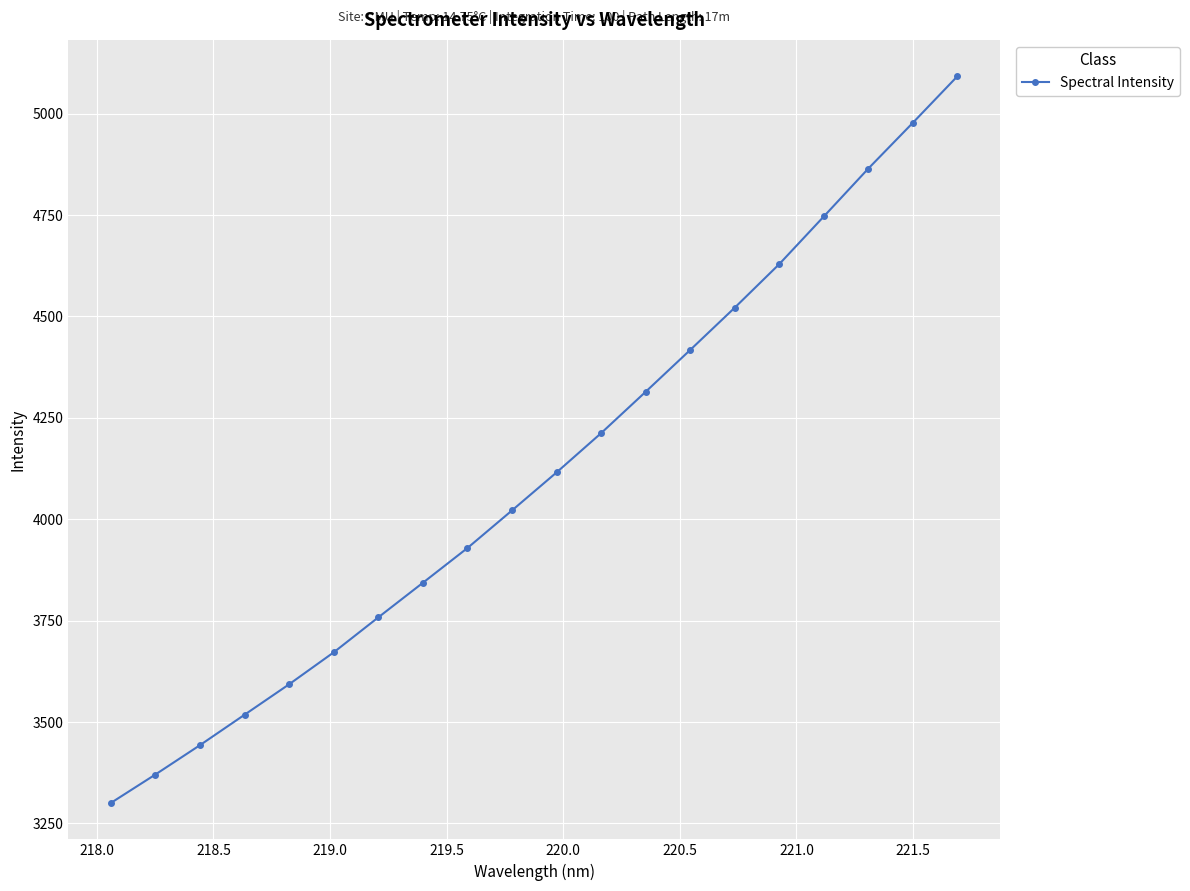

Reading left to right, transcribe all the data shown in this chart.

3300.0	3370.2	3442.6	3517.7	3592.8	3671.6	3757.8	3843.1	3928.8	4021.6	4115.4	4212.2	4314.3	4417.5	4521.8	4629.3	4746.8	4865.0	4977.9	5092.6